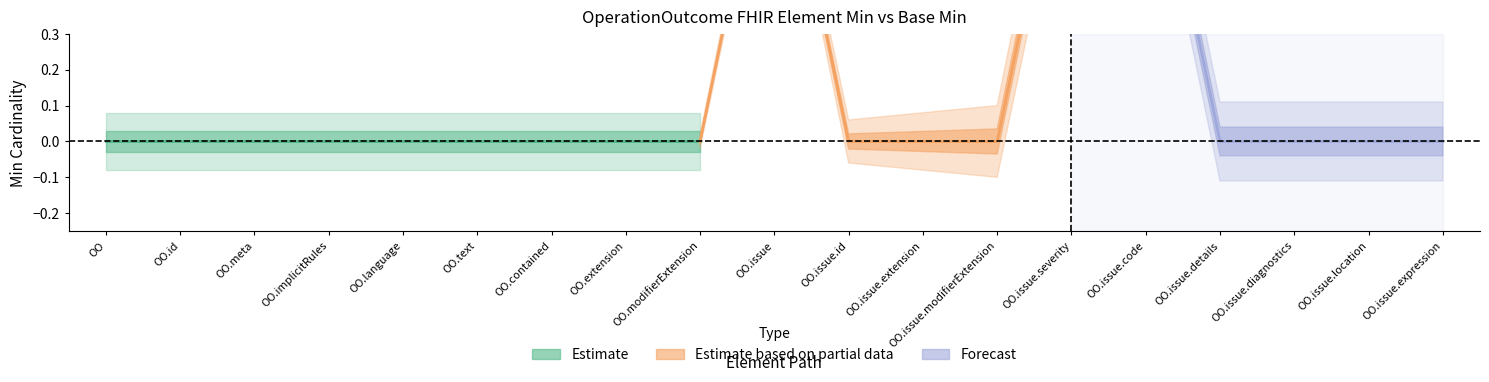

Reading left to right, transcribe all the data shown in this chart.

Min: 0	0	0	0	0	0	0	0	0	1	0	0	0	1	1	0	0	0	0
Base Min: 0	0	0	0	0	0	0	0	0	1	0	0	0	1	1	0	0	0	0